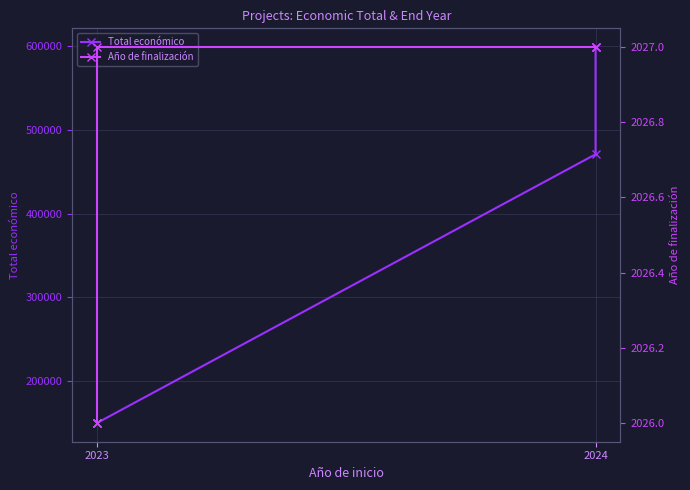

True or false: Total económico and Año de finalización intersect in this chart.

False